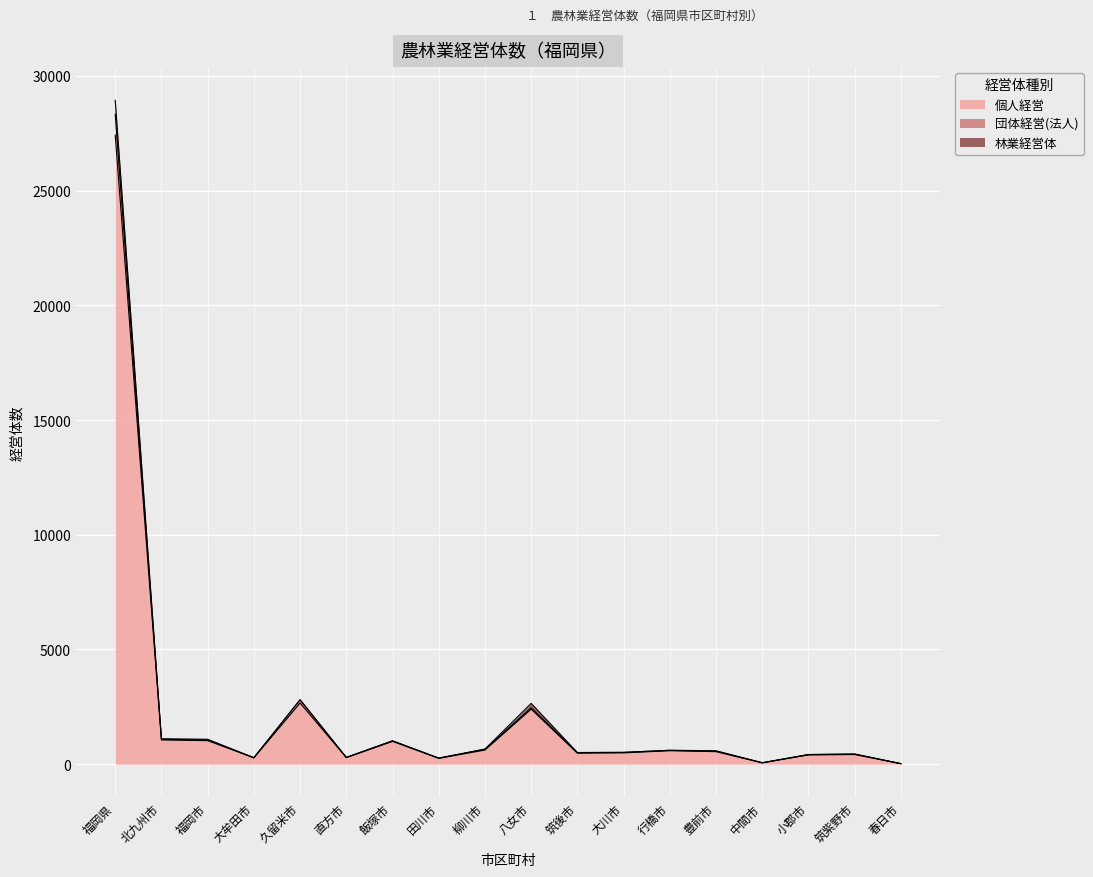

What are all the series names shown in the legend?

個人経営, 団体経営(法人), 林業経営体